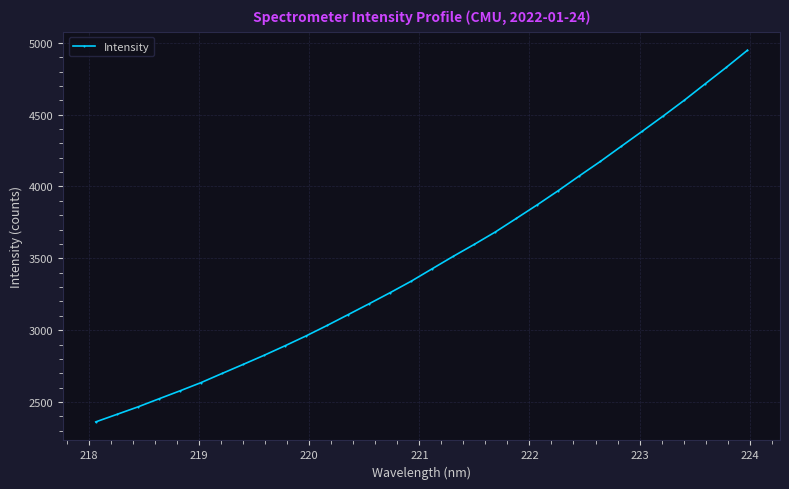

What is the maximum value shown in the chart?

4948.0